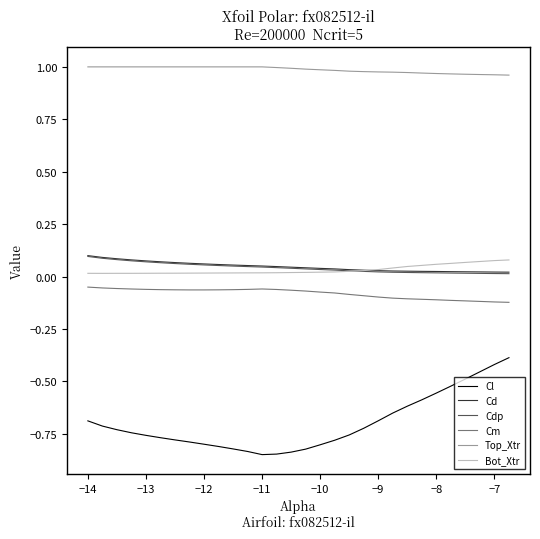

Which series has the largest range (max minus min)?

Cl